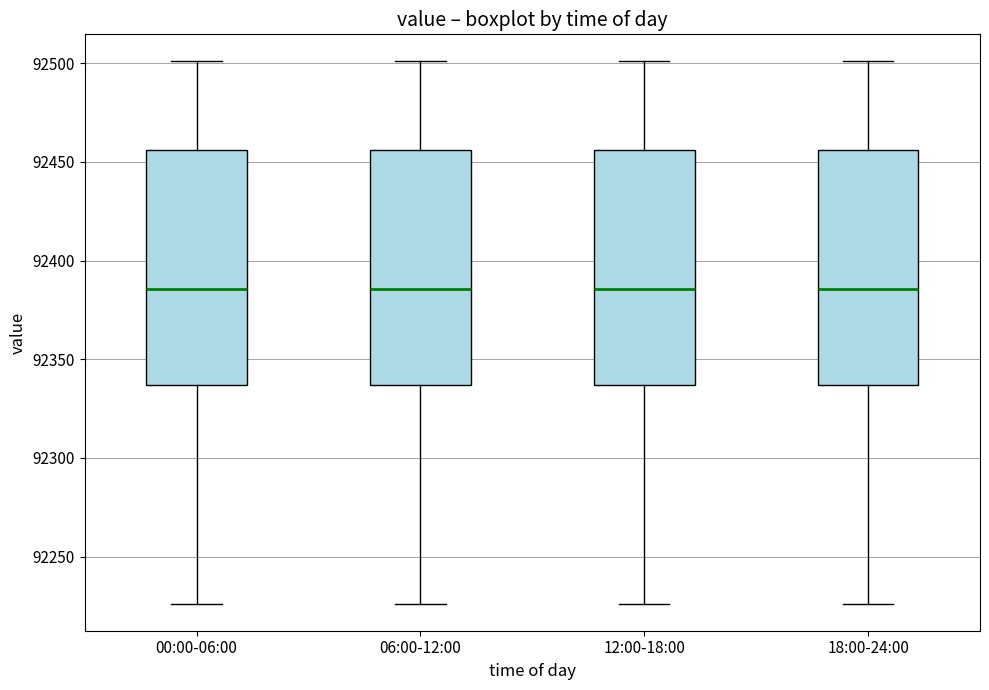

Reading left to right, read every box against the y-axis: the position of its median line, the range the box covers, and the ends of its whiskers. The values are not printed on the chart, so give them approximately, as read against the axis.

00:00-06:00: median 92385, box 92335 to 92455, whiskers 92225 to 92500
06:00-12:00: median 92385, box 92335 to 92455, whiskers 92225 to 92500
12:00-18:00: median 92385, box 92335 to 92455, whiskers 92225 to 92500
18:00-24:00: median 92385, box 92335 to 92455, whiskers 92225 to 92500